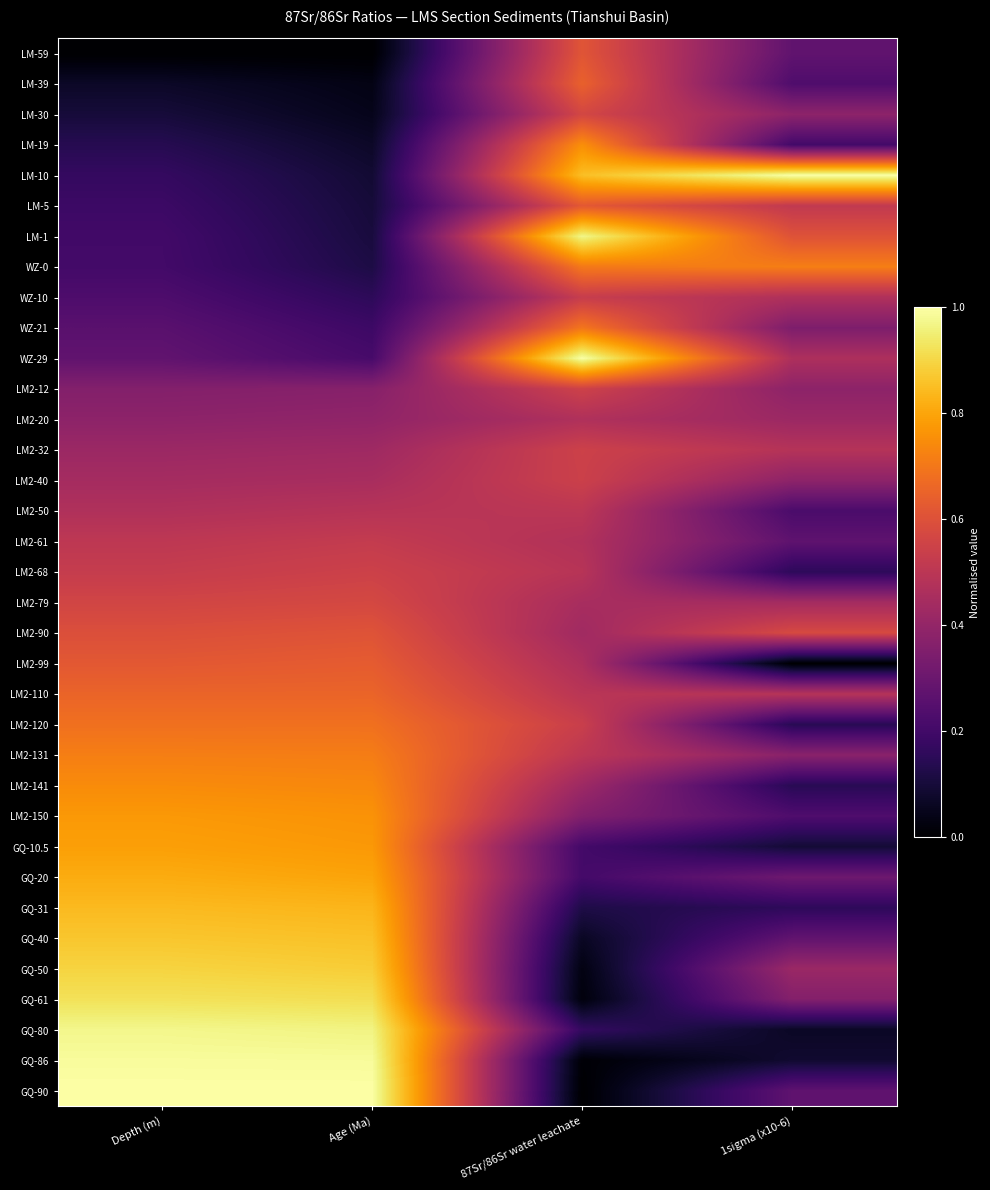

At how many categories does at least one series exceed 0?

4